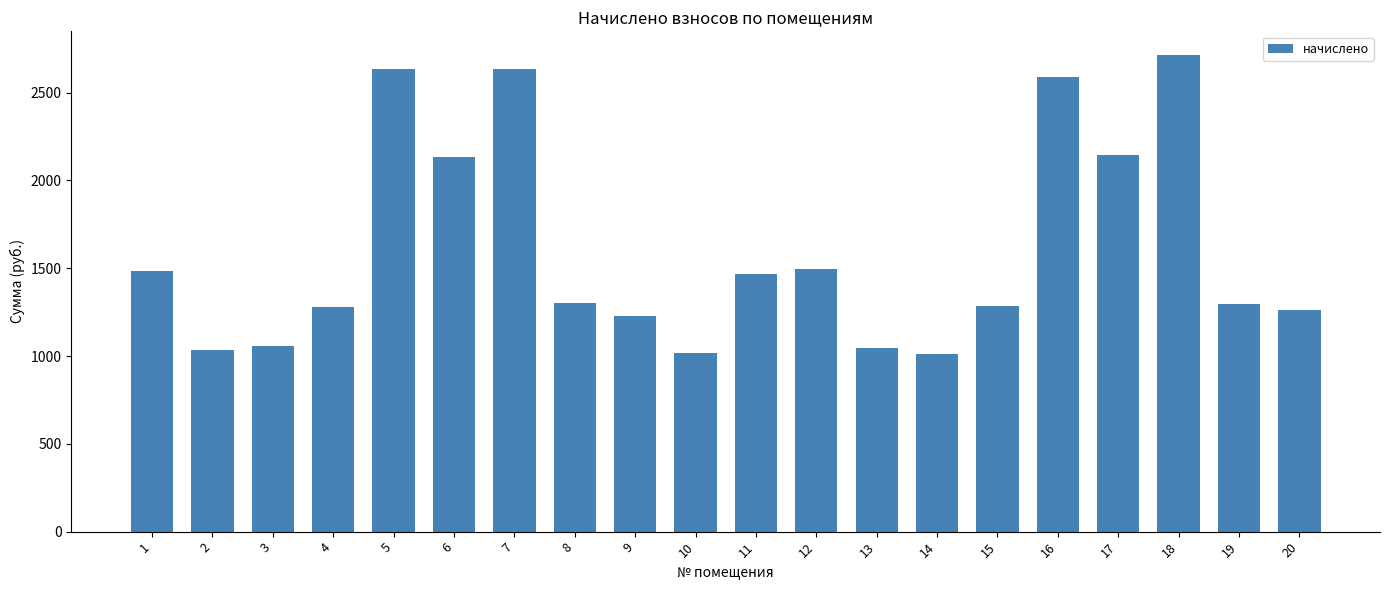

Is it true that the value at 11 is 624.2?

False